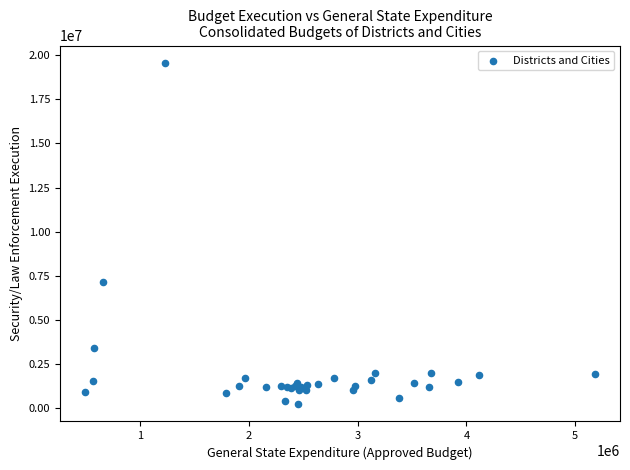

What Y value in the scatter plot is closest to 9897499?

7172621.6